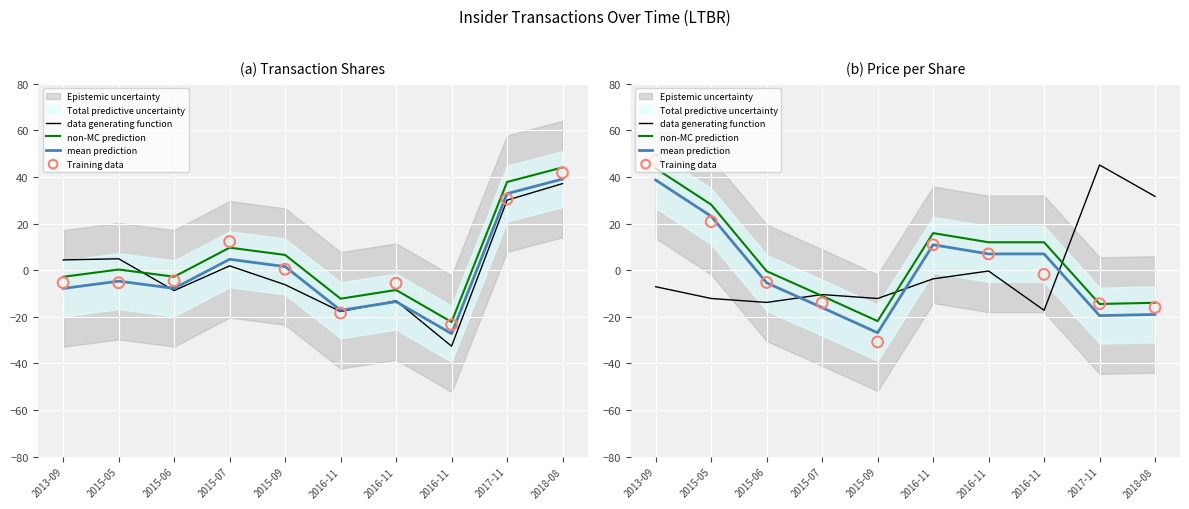

Which series reaches the maximum Y coordinate?

Training data